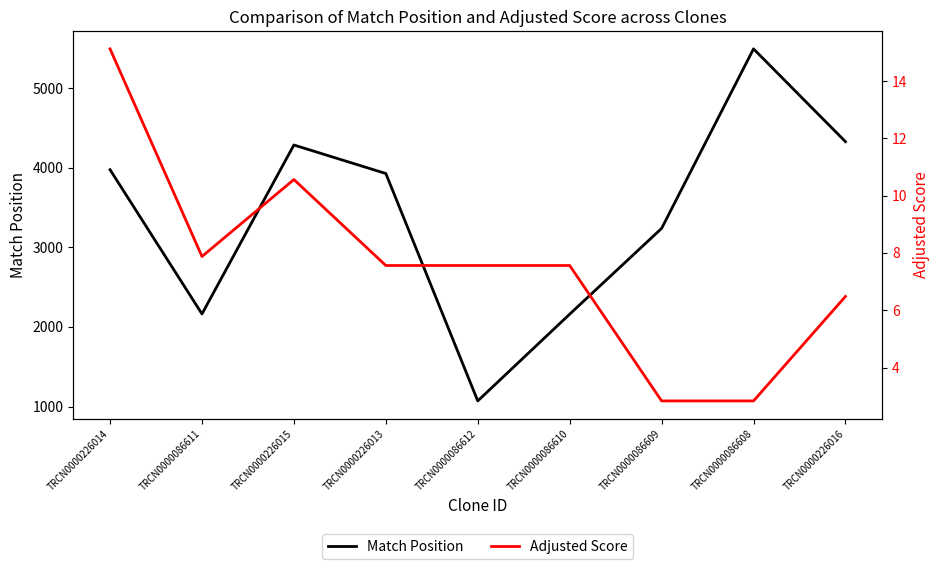

At which category is the sum across all series the highest?

TRCN0000086608